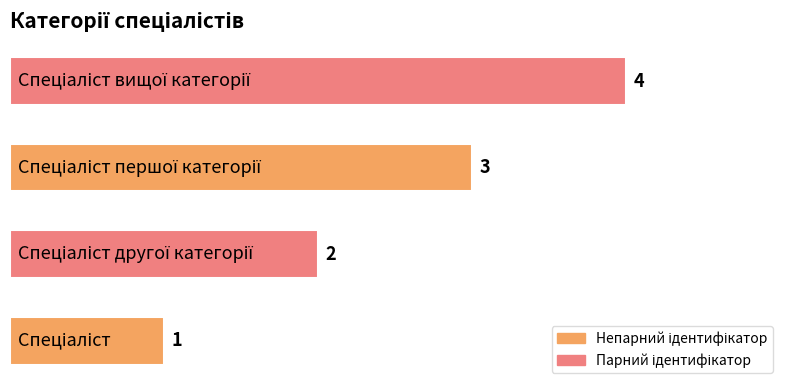

What is the difference between the maximum and minimum values?

3